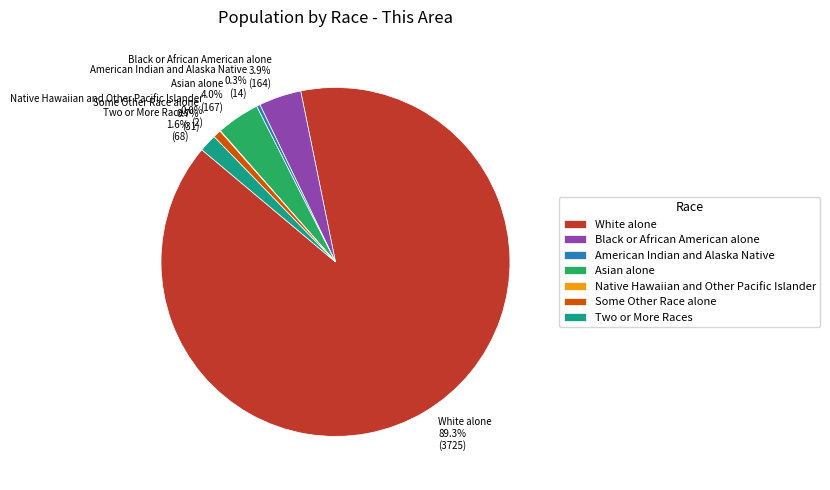

Approximately how many times larger is the value at American Indian and Alaska Native compared to Some Other Race alone?

0.5